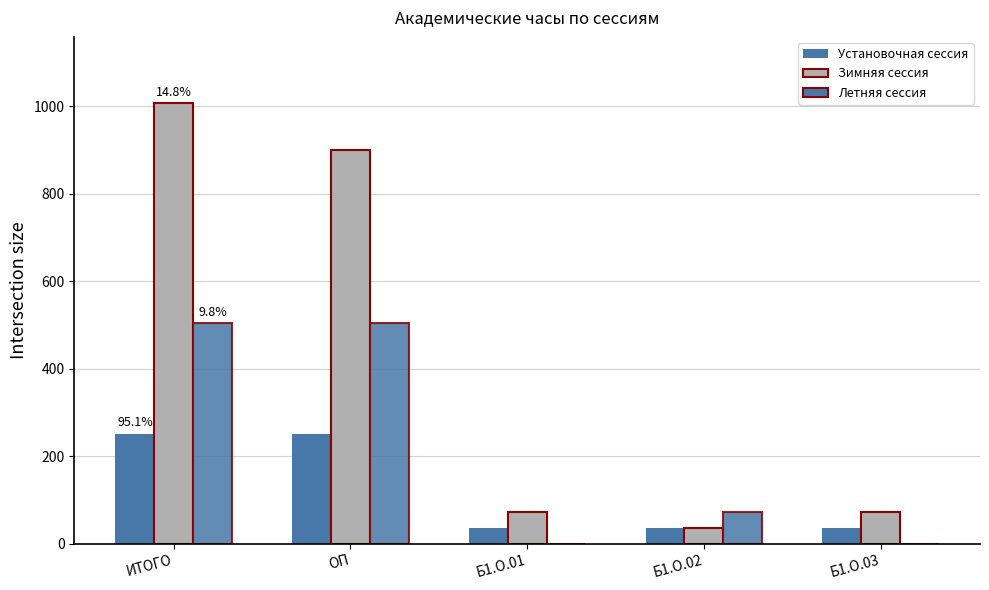

Are the bars grouped side by side (vs. stacked)?

Yes